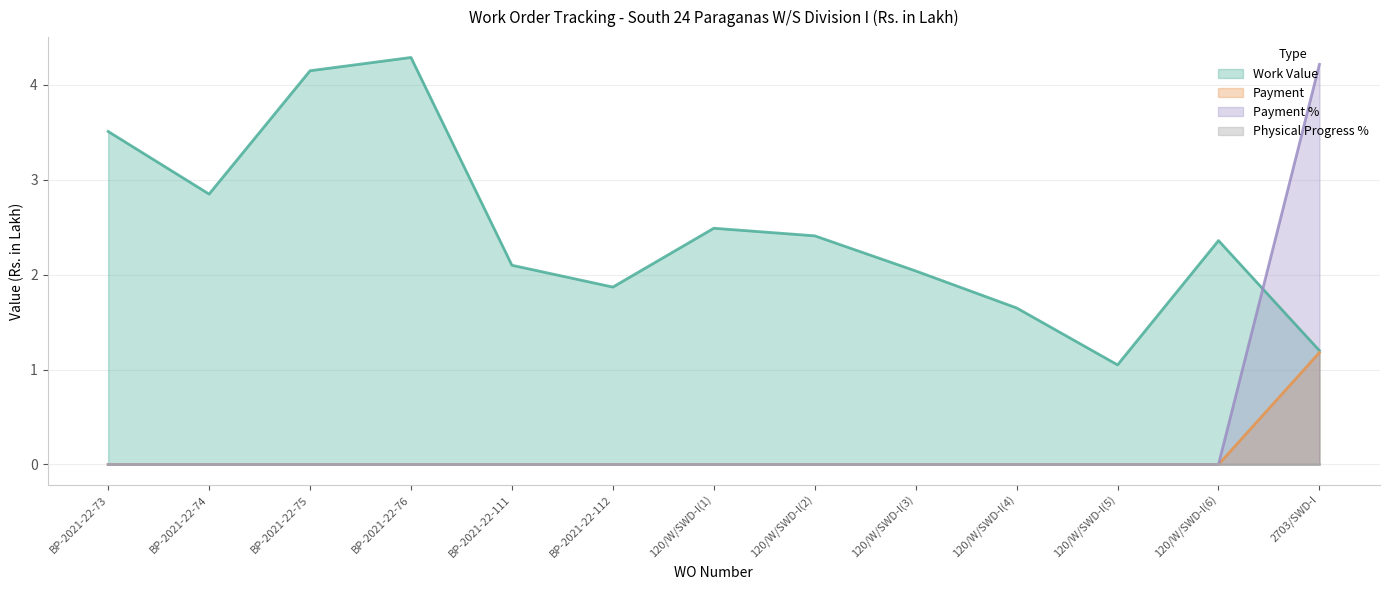

Does the chart display data point markers on the line(s)?

No